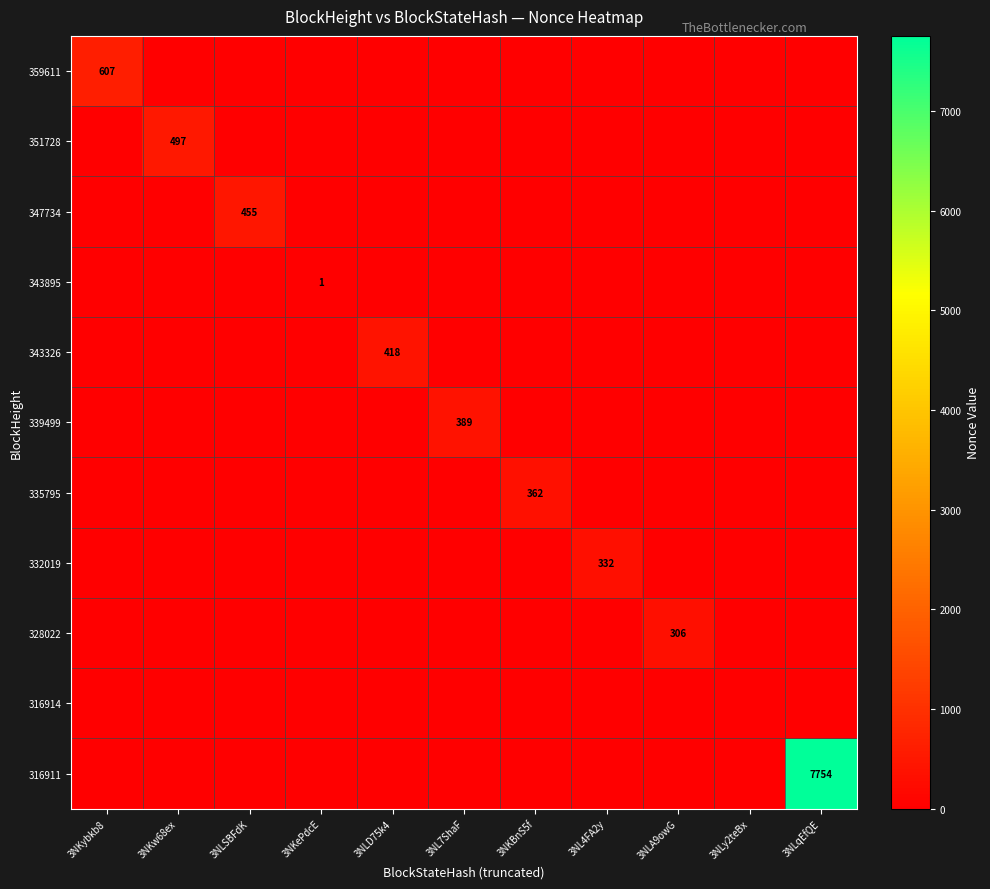

Which series has the largest range (max minus min)?

316911